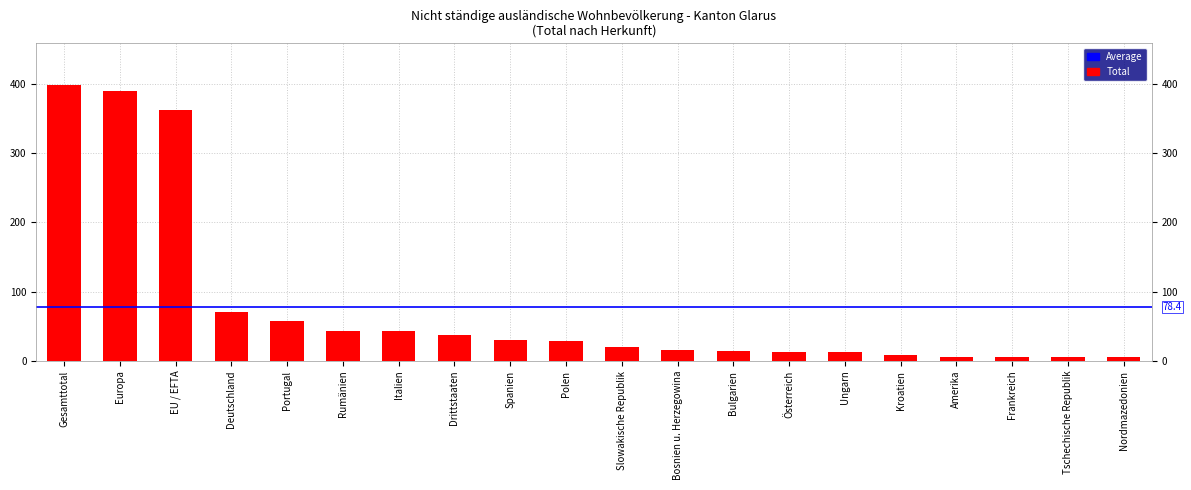

True or false: the data shows 48 at Polen.

False